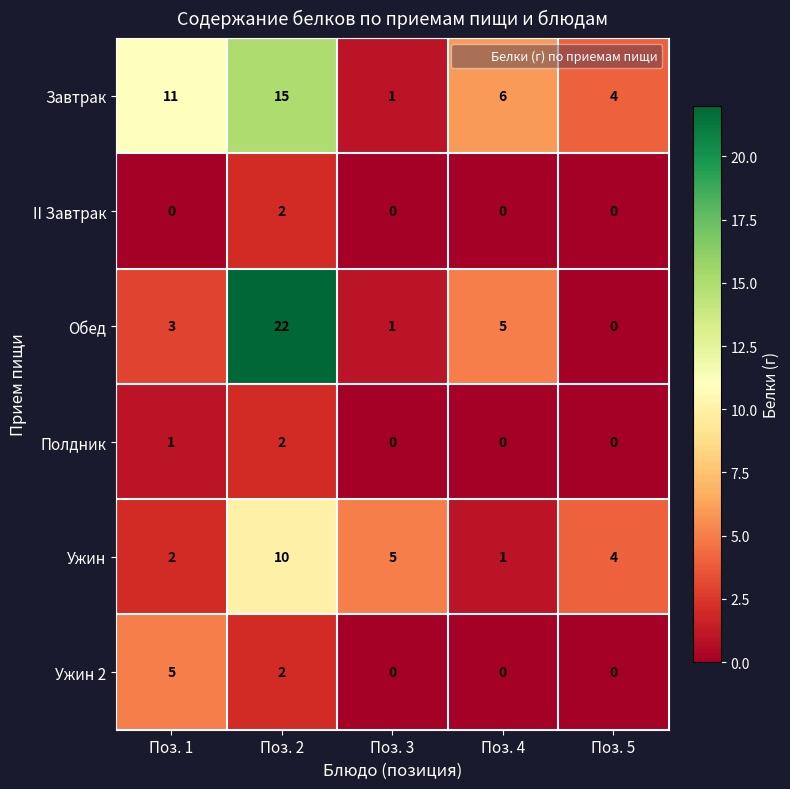

What is the highest value of the Завтрак series?

15